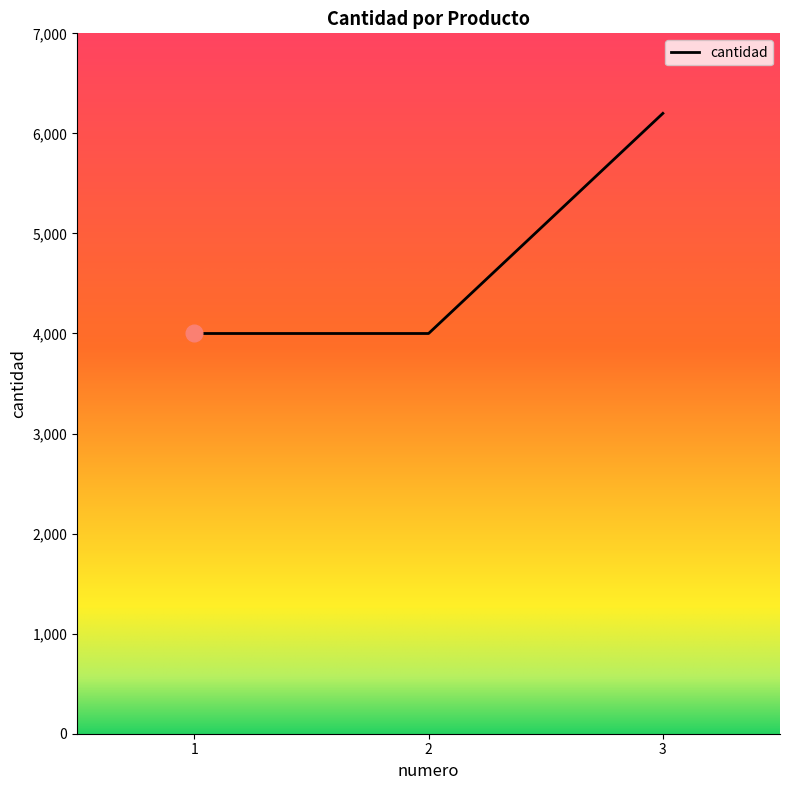

What is the greatest value displayed?

6200